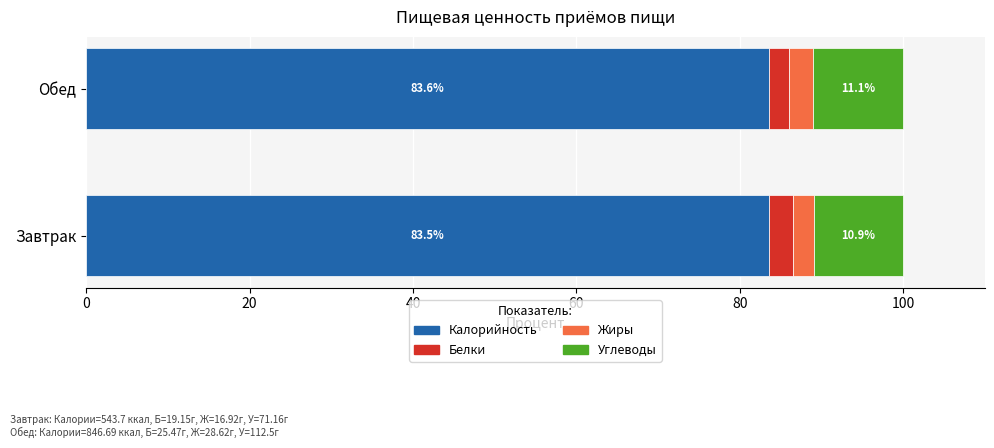

What is the maximum value for Калорийность?

83.6